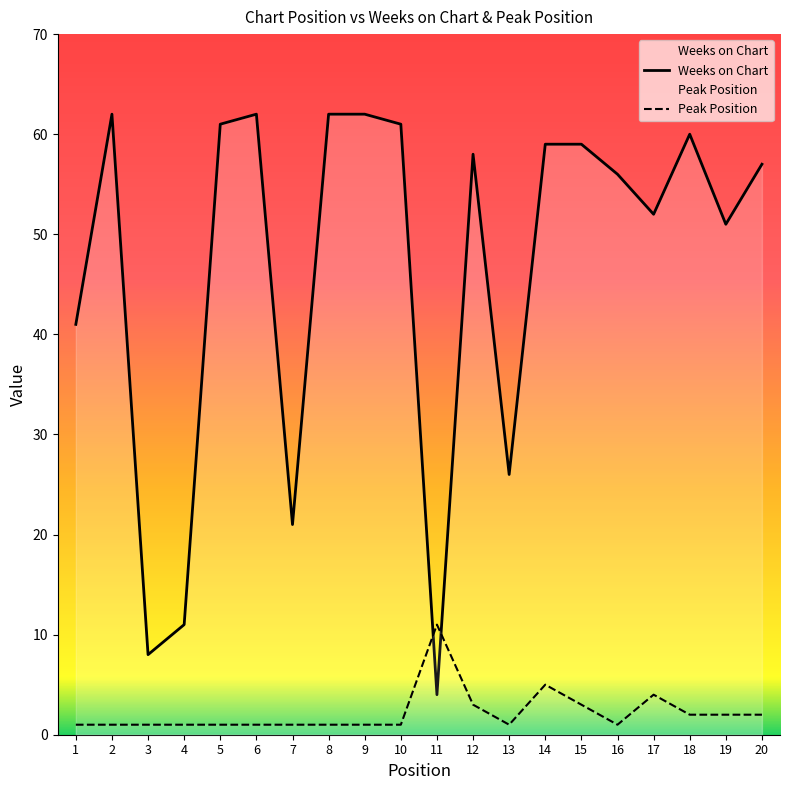

Where do Peak Position and Weeks on Chart first cross each other?

10 and 11